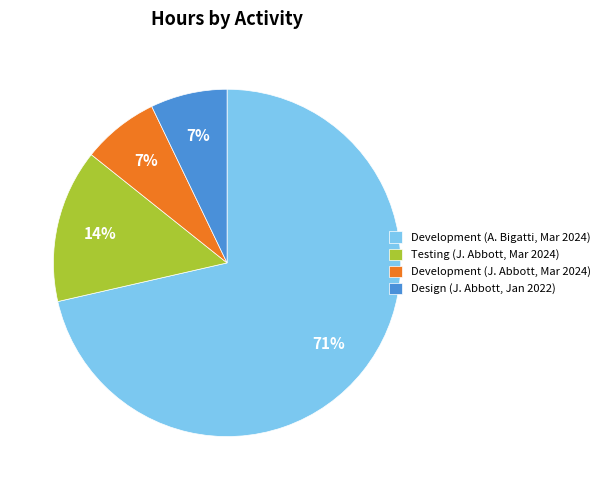

The Testing (J. Abbott, Mar 2024) slice represents 29% of the pie. True or false?

False